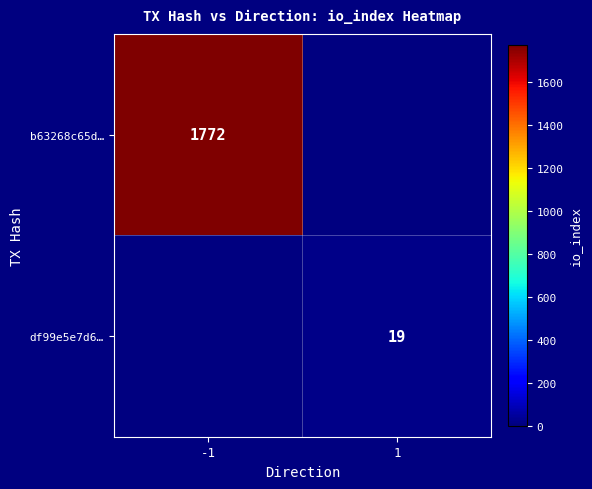

Is the value of b63268c65d… at -1 greater than the value of df99e5e7d6… at 1?

Yes